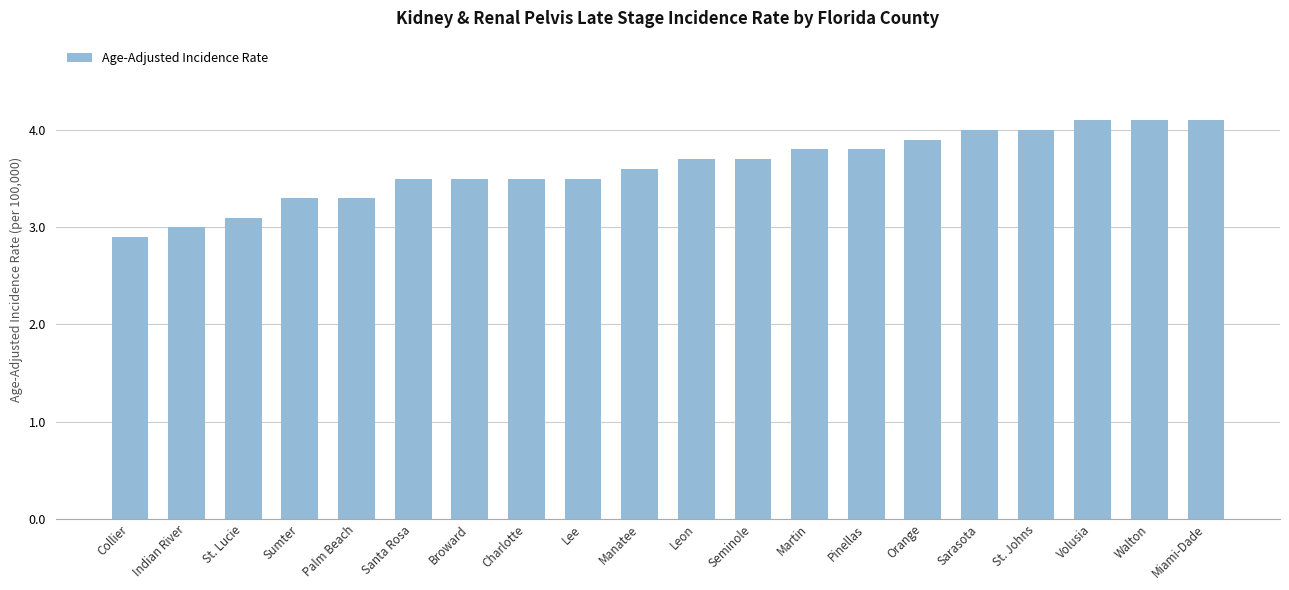

True or false: the data shows 1.8 at St. Johns.

False